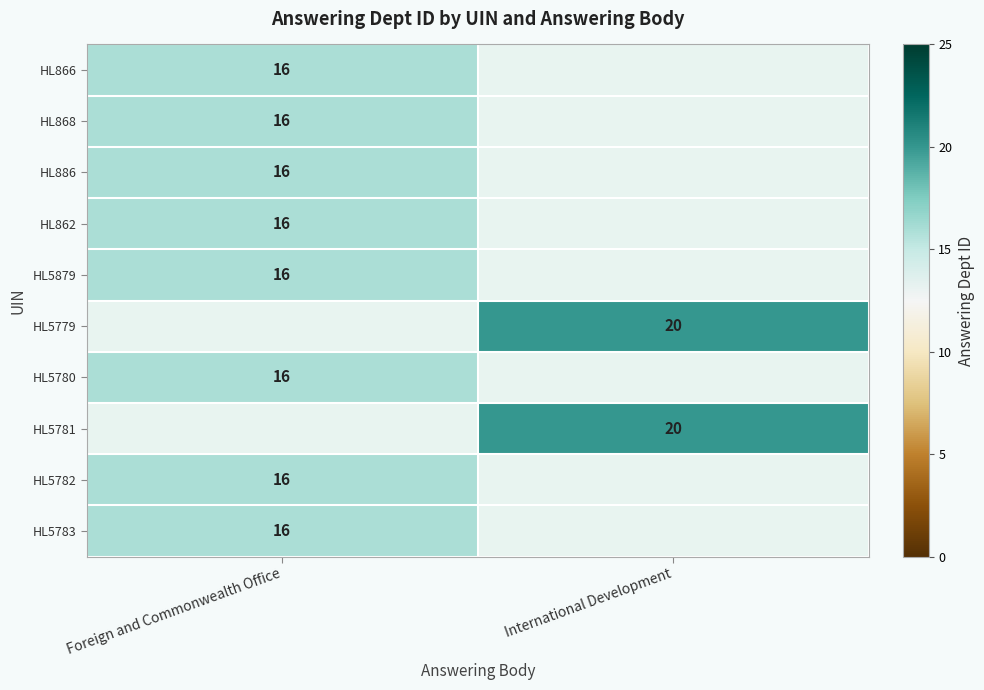

The HL862 series shows 16 at Foreign and Commonwealth Office. True or false?

True